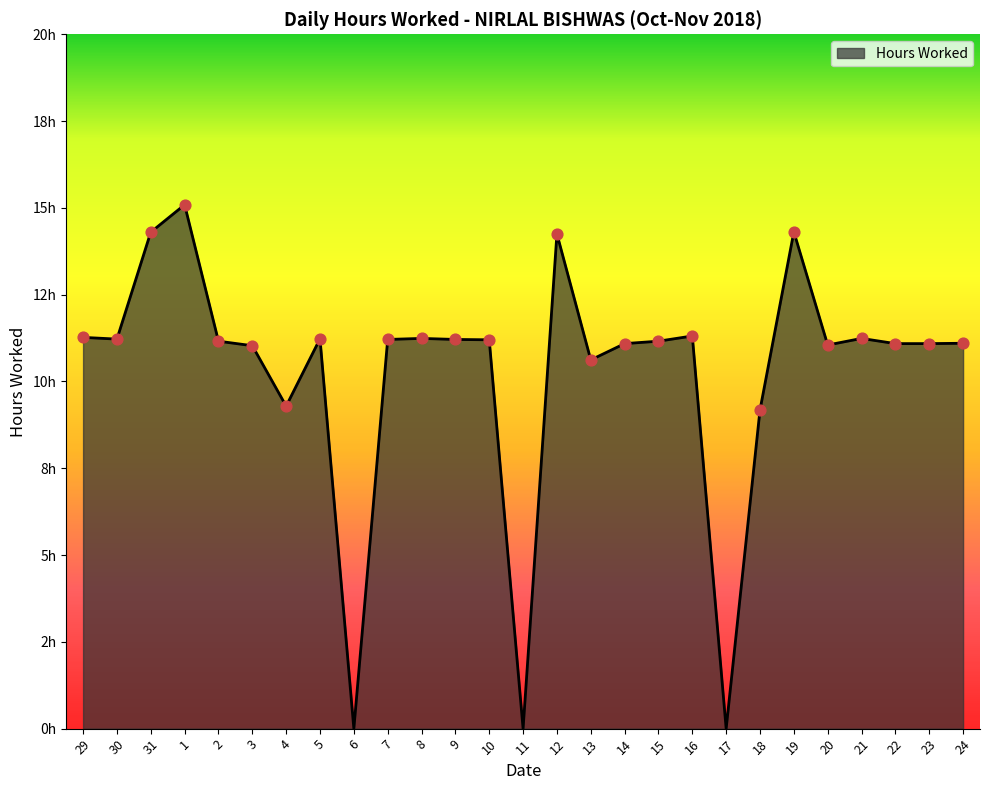

What is the ratio of the value at 19 to the value at 8?

1.3